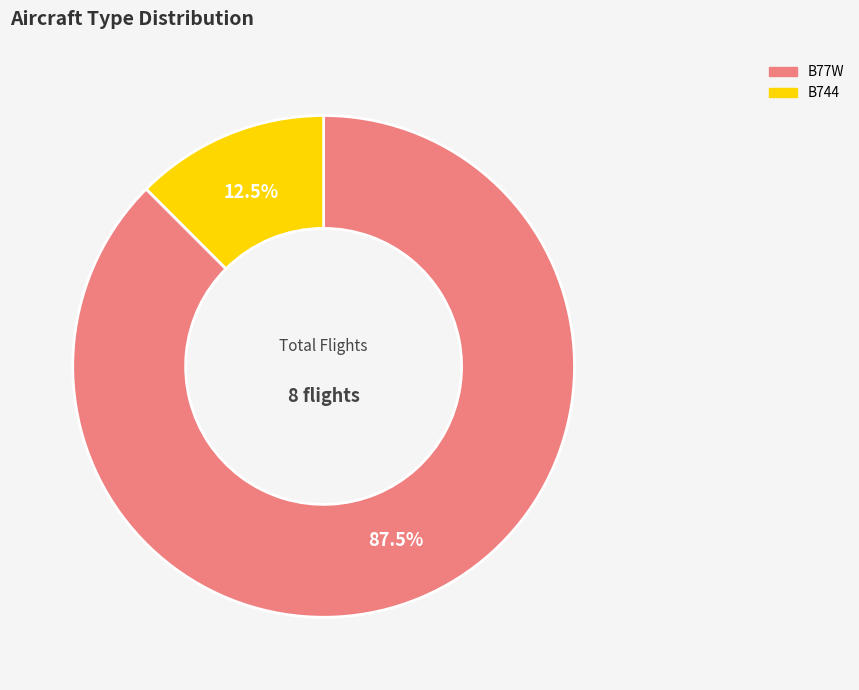

Between B77W and B744, which is larger?

B77W